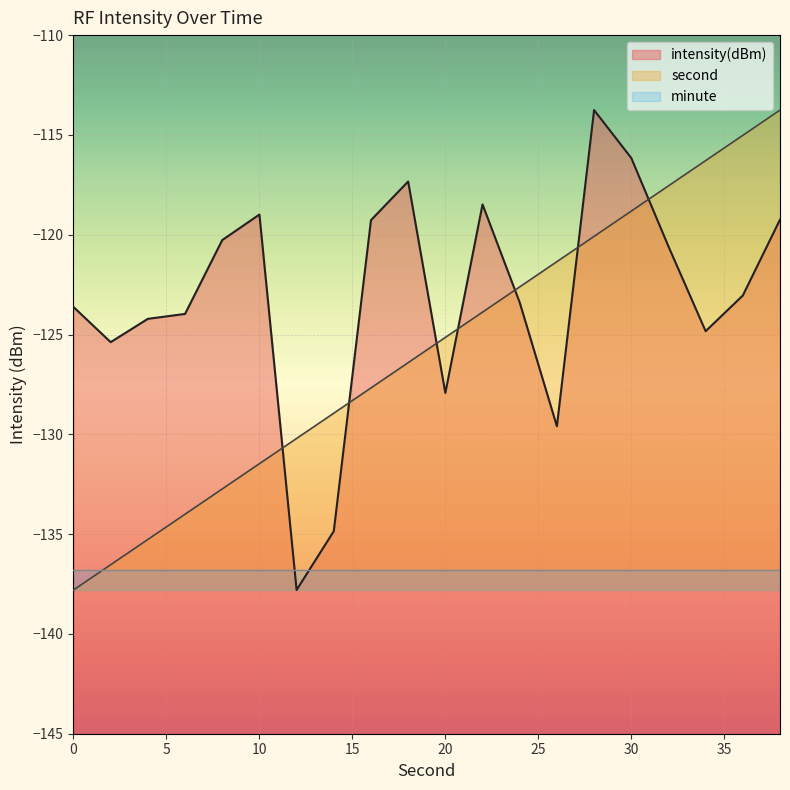

What is the difference between the second values at 30 and 26?

2.5